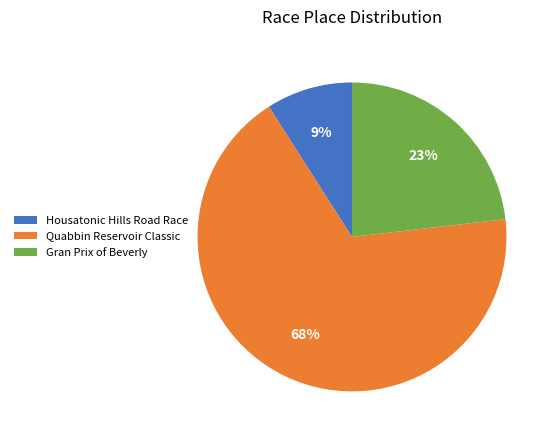

How many segments does this pie chart have?

3